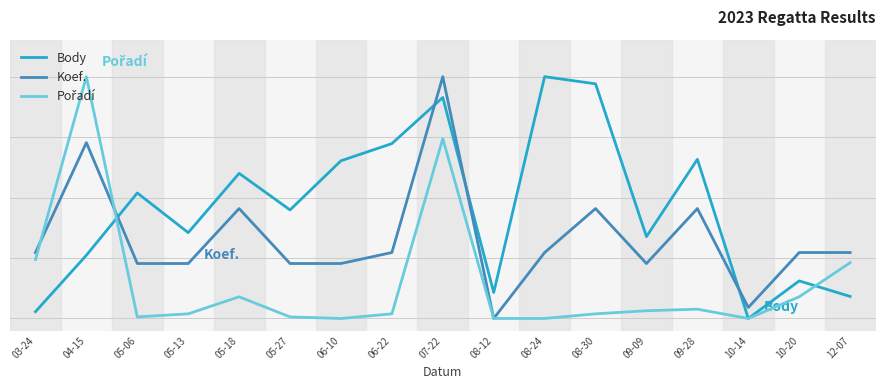

Is this an area chart (filled region under the line)?

No